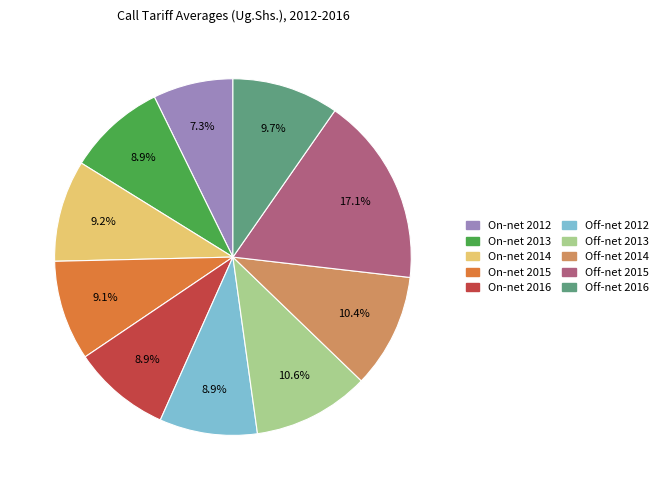

Does Off-net 2014 account for over 50% of the chart?

No